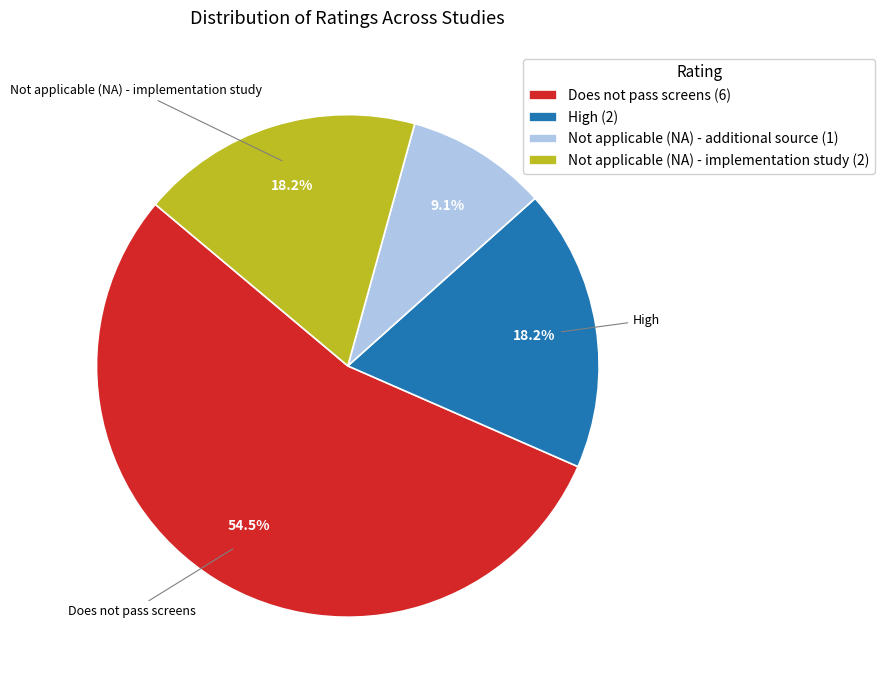

Does Does not pass screens represent more than half of the total?

Yes